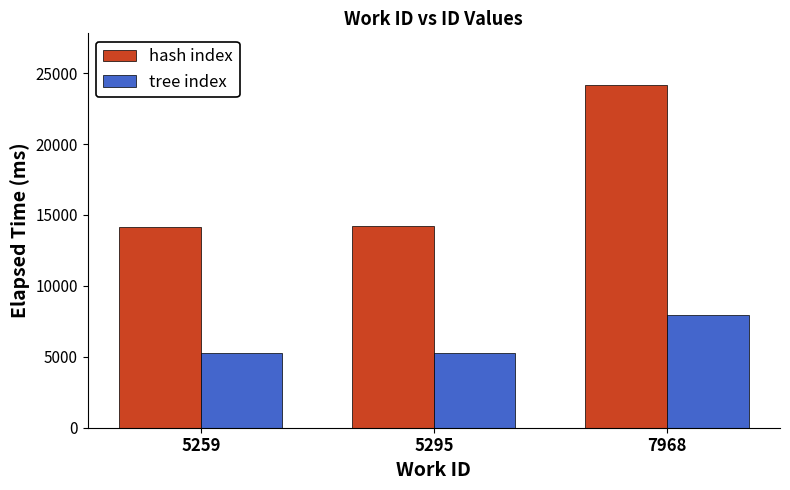

The value of tree index at 5259 is 1763. True or false?

False